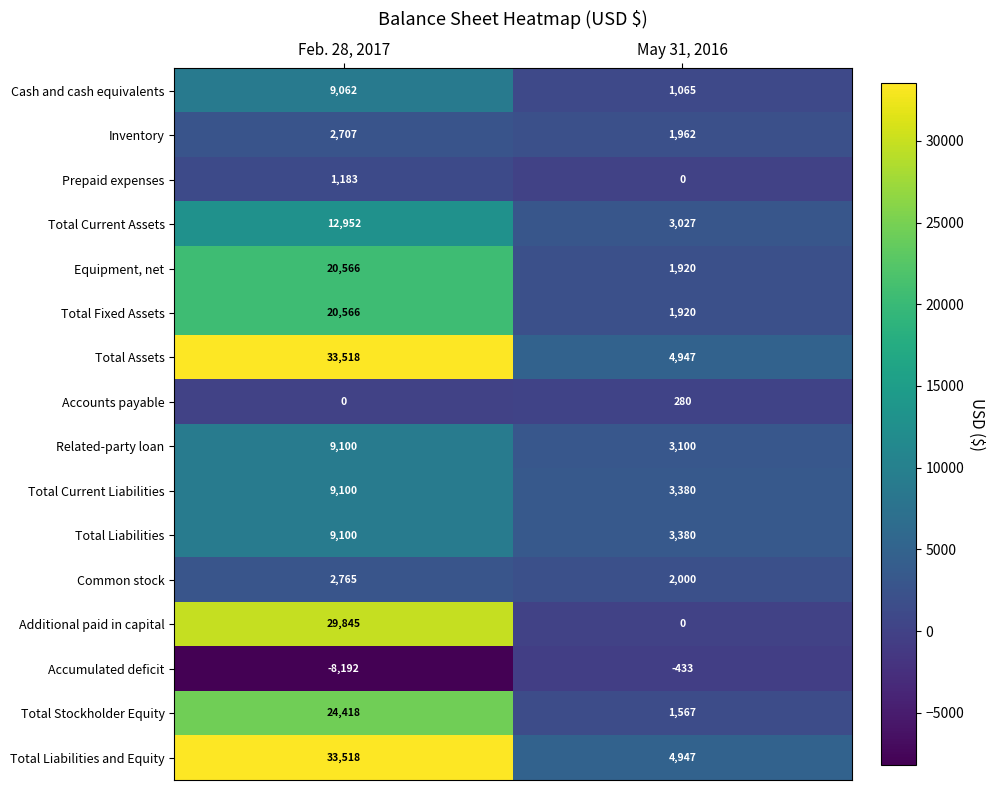

Rank the categories by Accounts payable value from highest to lowest.

May 31, 2016, Feb. 28, 2017